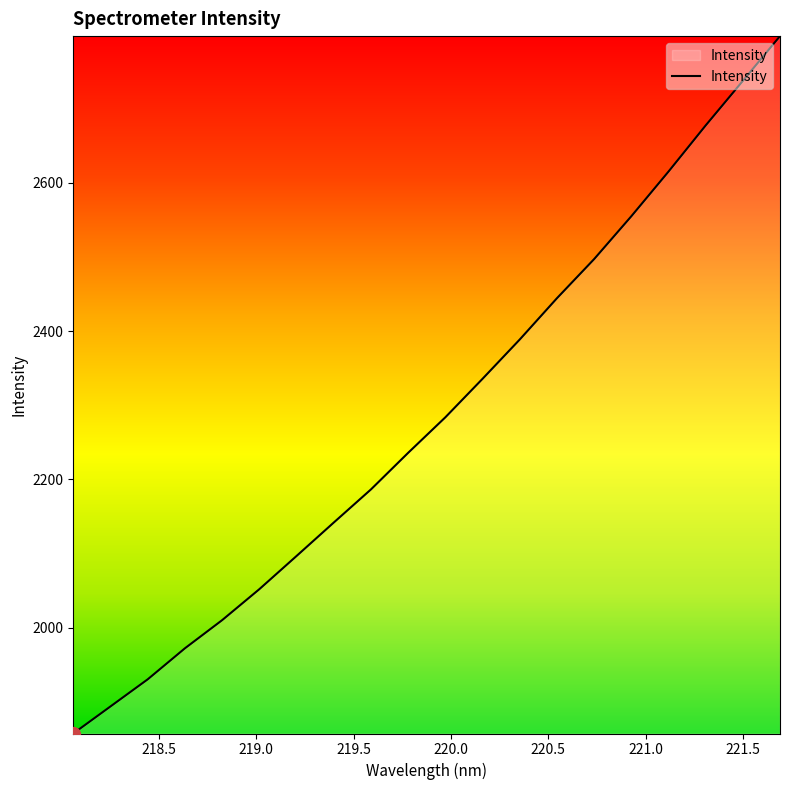

Does the chart have visible grid lines?

No